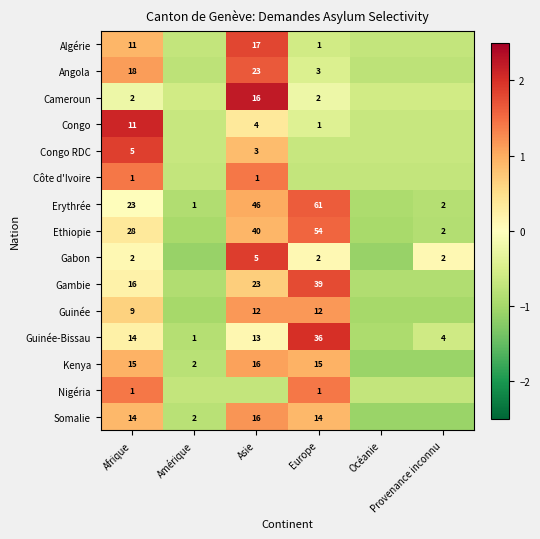

True or false: Somalie has a value of -1.1 at Provenance inconnu.

True